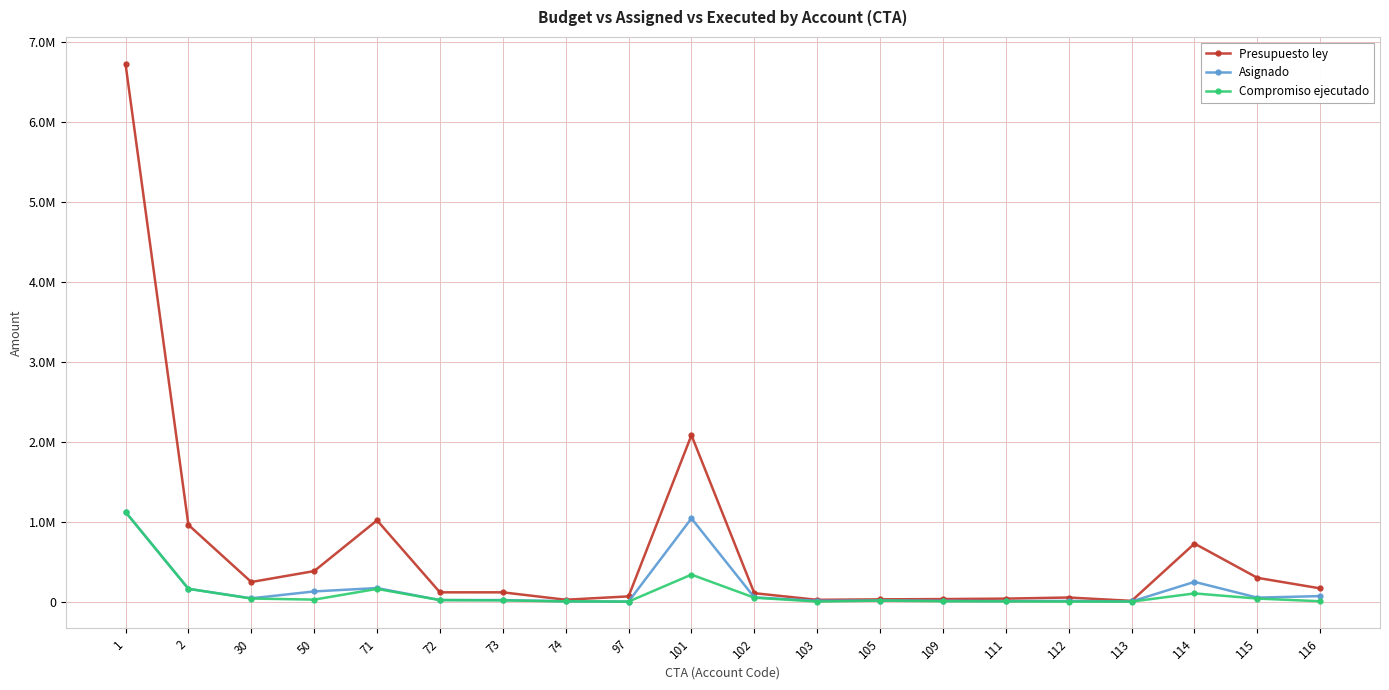

Does the chart have visible grid lines?

Yes